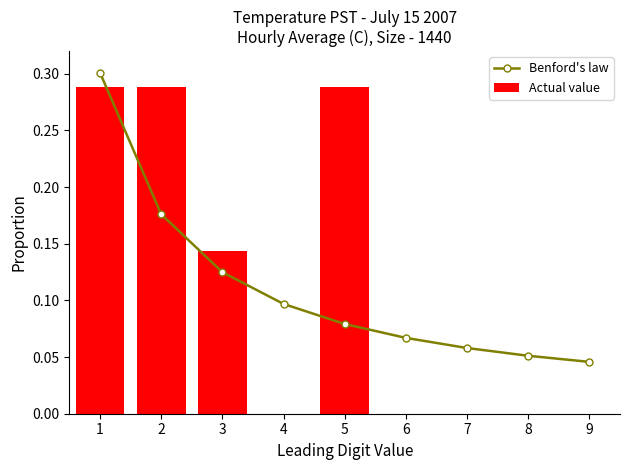

Rank the series by their average value, from lowest to highest.

Benford's law, Actual value